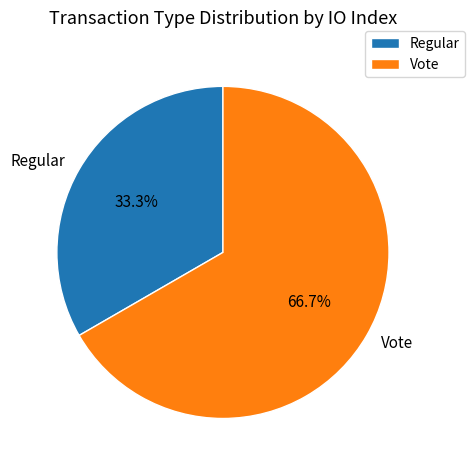

Is the sum of Vote and Regular greater than half?

Yes